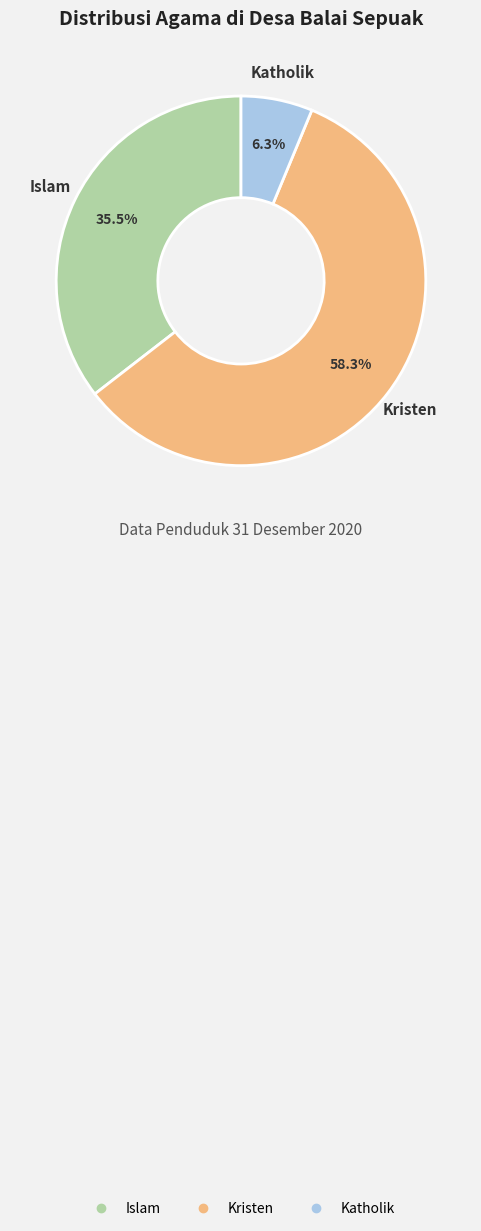

Which slice is the largest?

Kristen